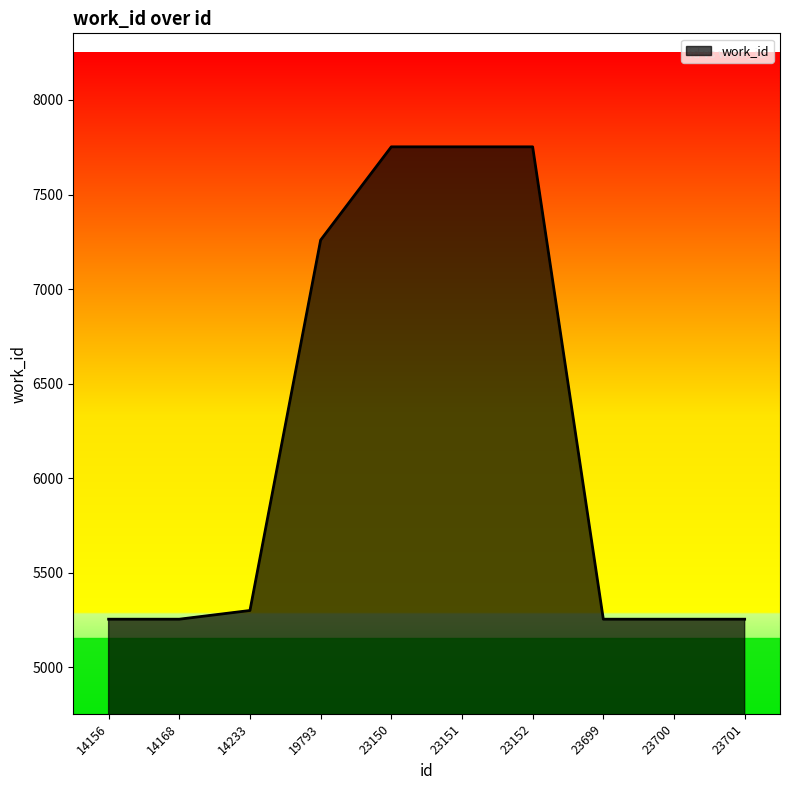

Which has a higher value, 23152 or 14156?

23152